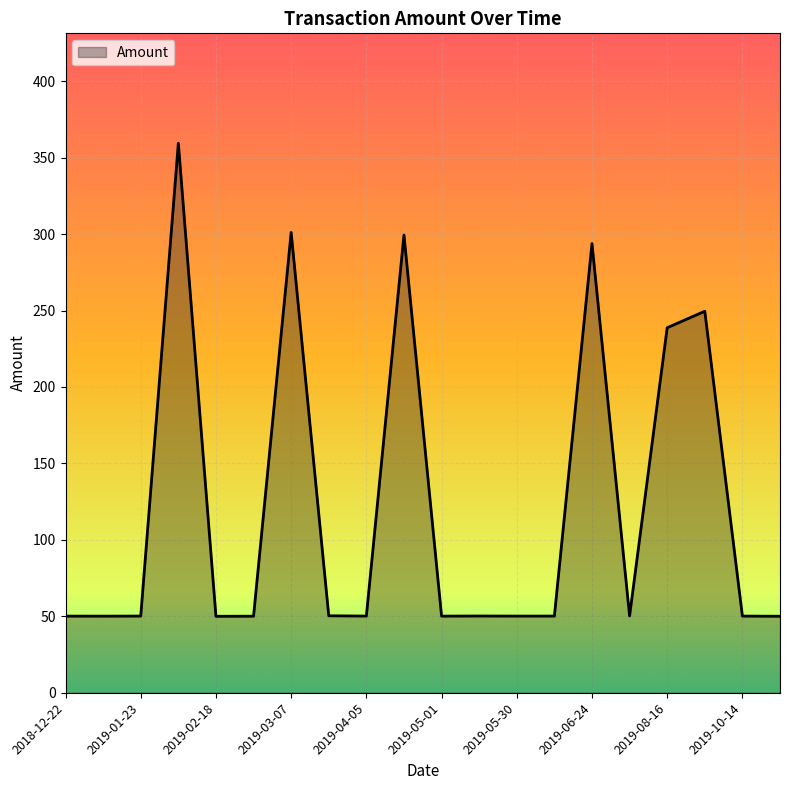

What is the greatest value displayed?

359.5